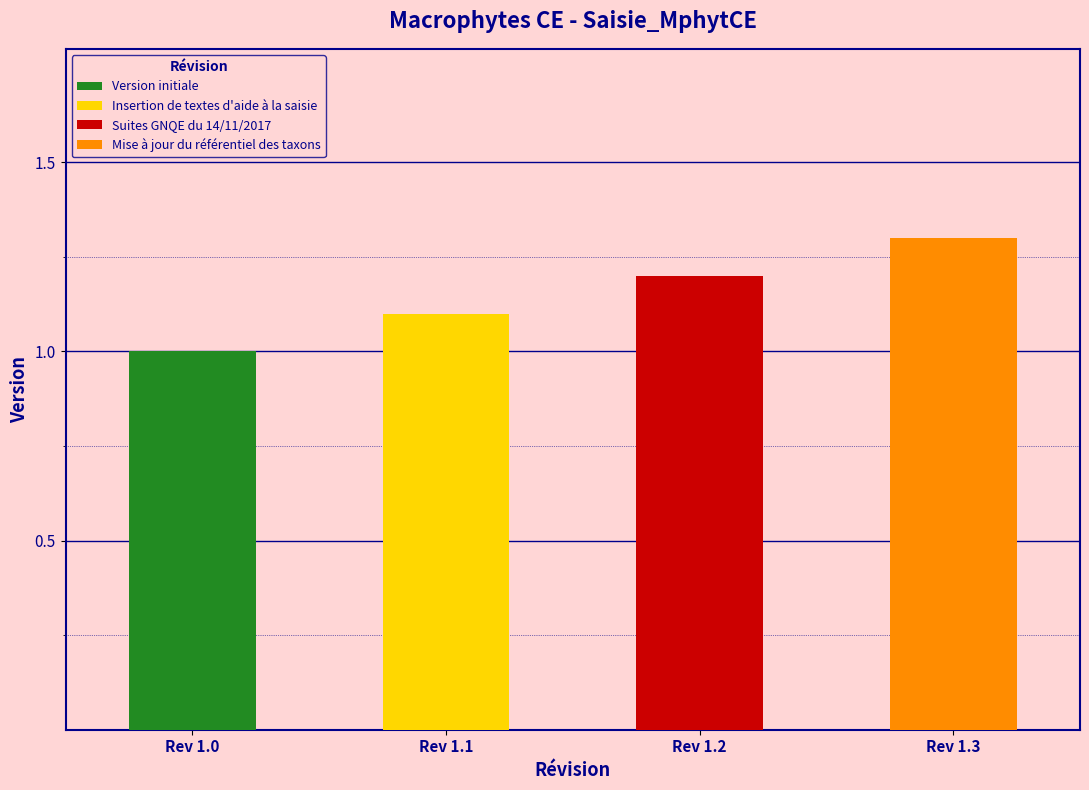

Rank the categories by value from lowest to highest.

Version initiale, Insertion de textes d'aide à la saisie, Suites GNQE du 14/11/2017, Mise à jour du référentiel des taxons